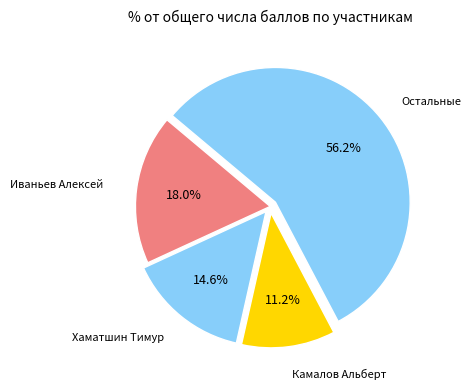

Count the number of slices in the pie.

4